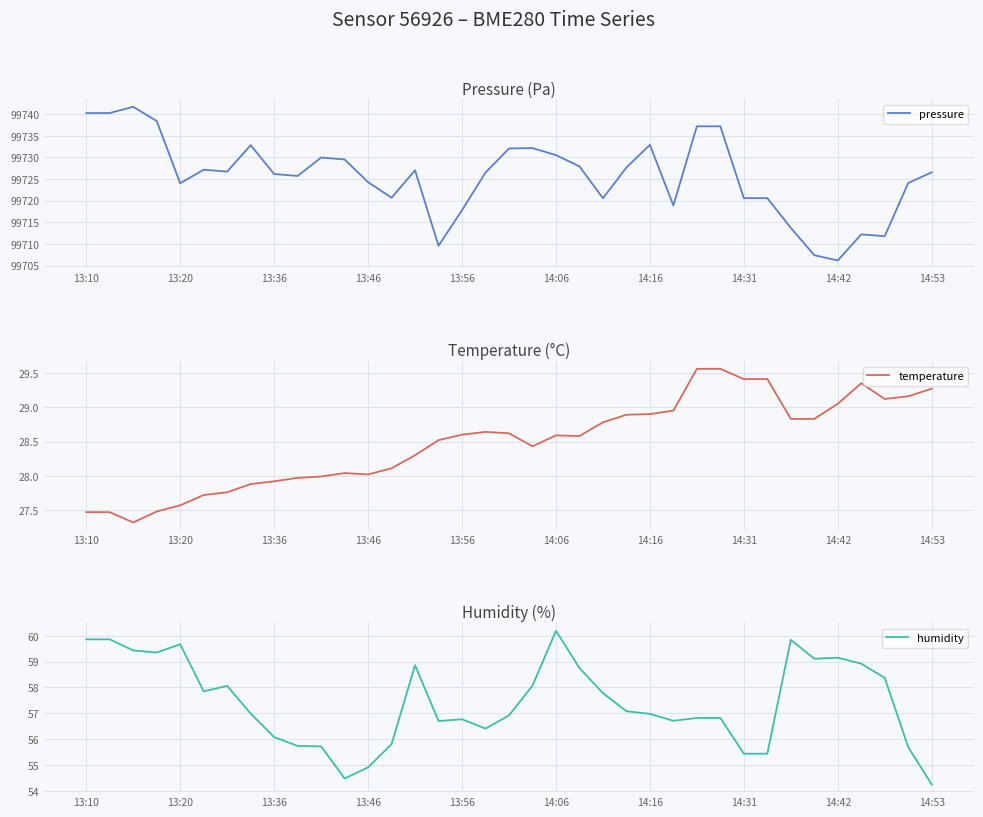

How many lines are shown in the chart?

3